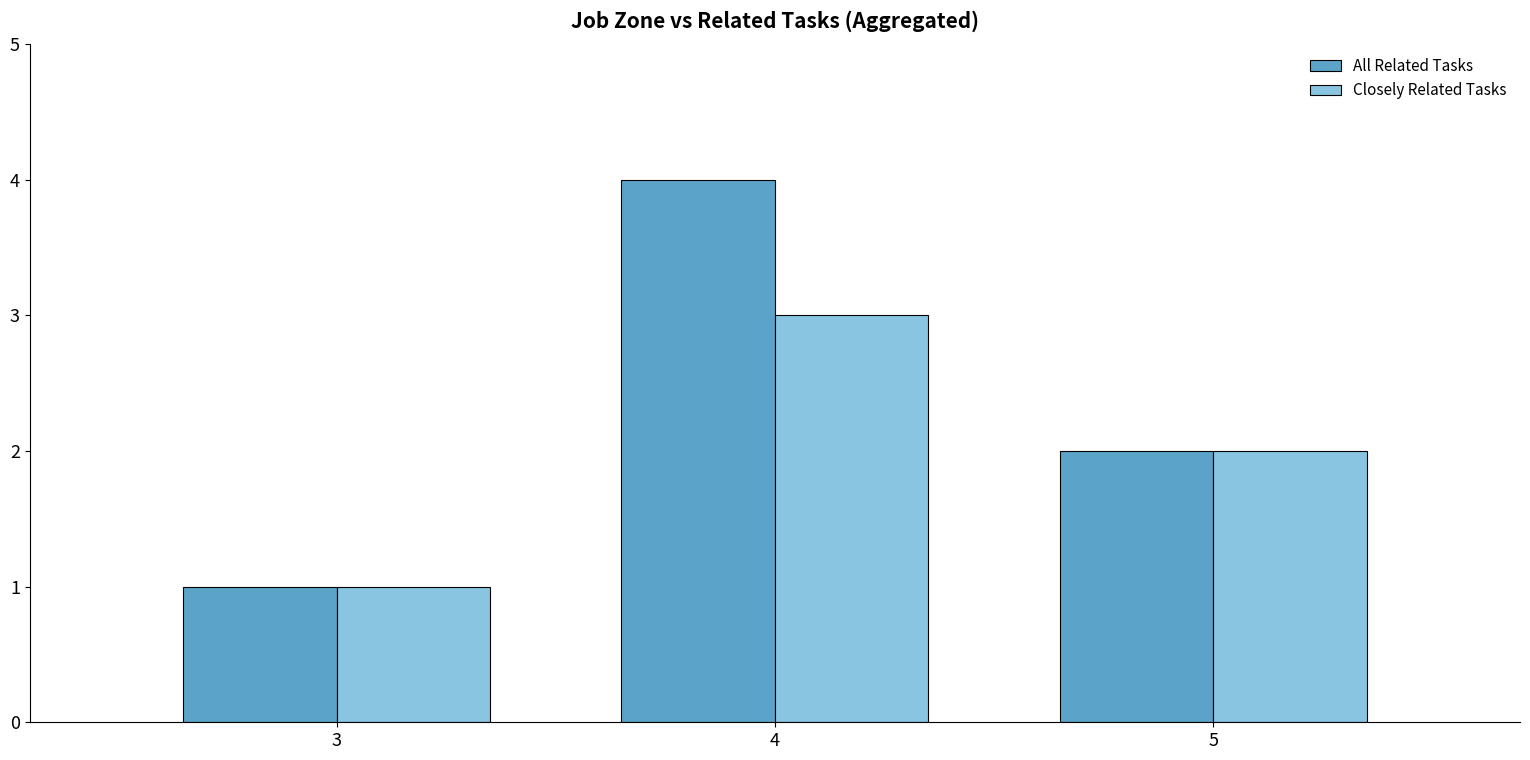

The All Related Tasks series shows 4 at 4. True or false?

True